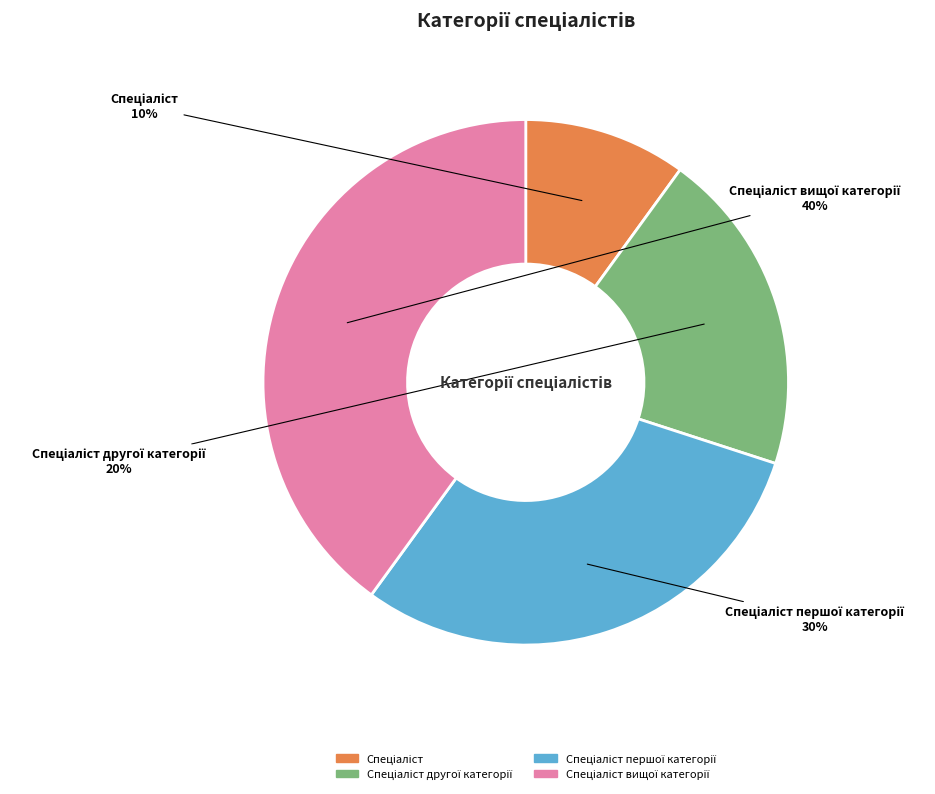

Does any single category account for the majority?

No